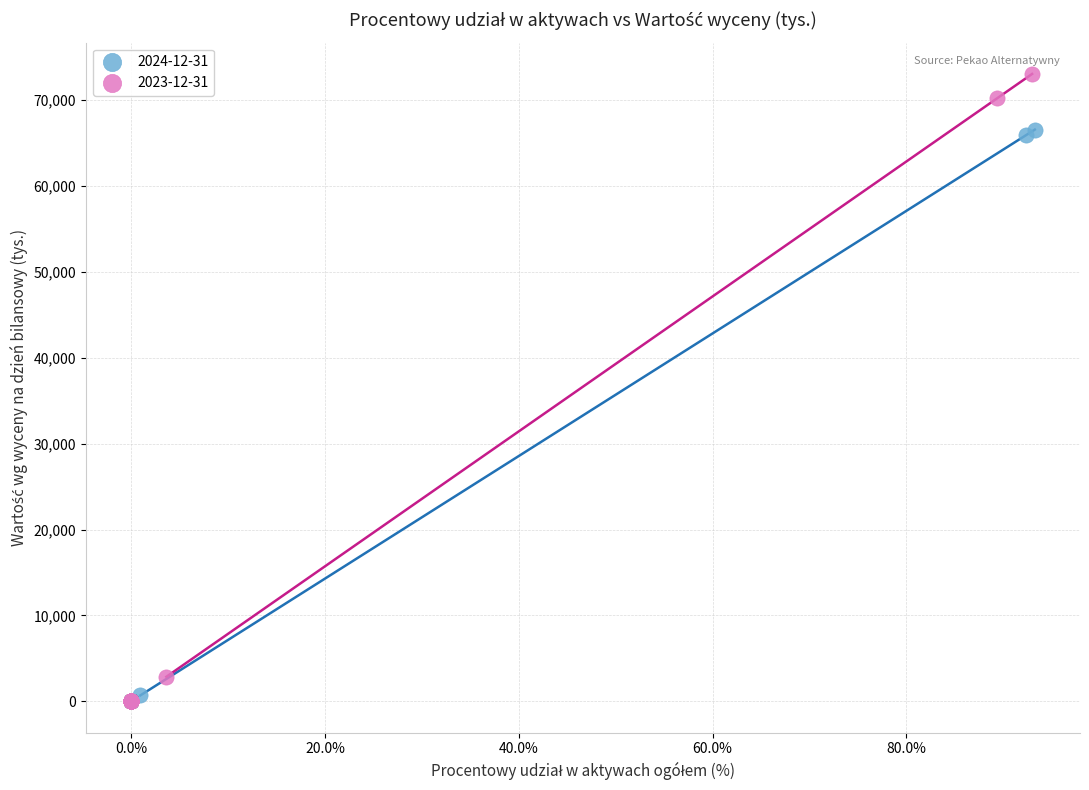

Which series has the widest spread of Y values?

2023-12-31